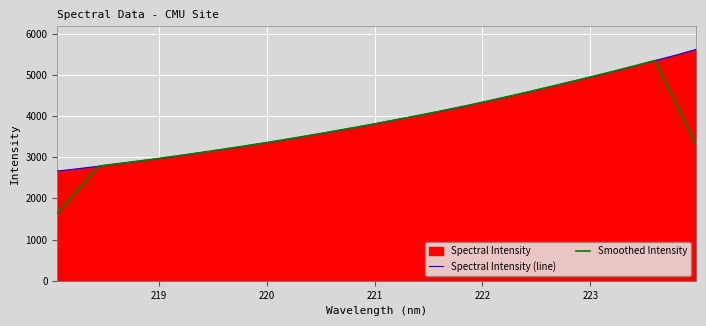

What is the minimum value shown in the chart?

1632.2